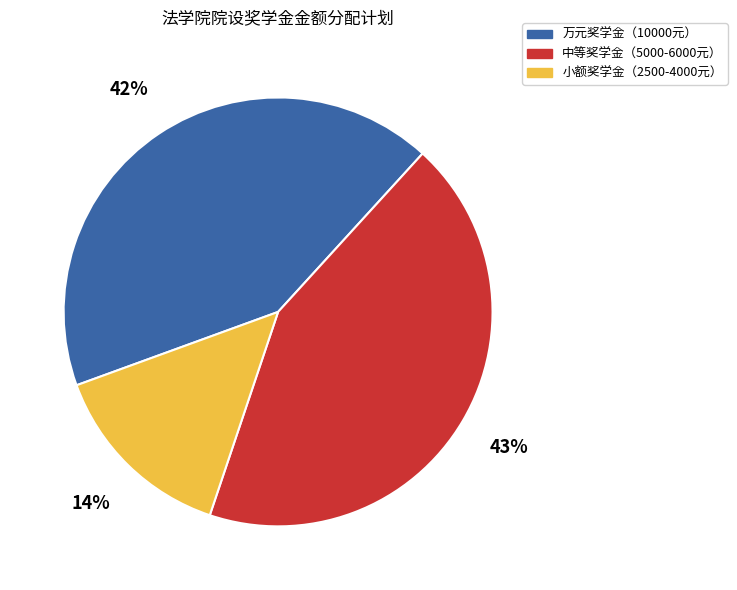

Do 万元奖学金（10000元） and 小额奖学金（2500-4000元） together represent more than half of the pie?

Yes